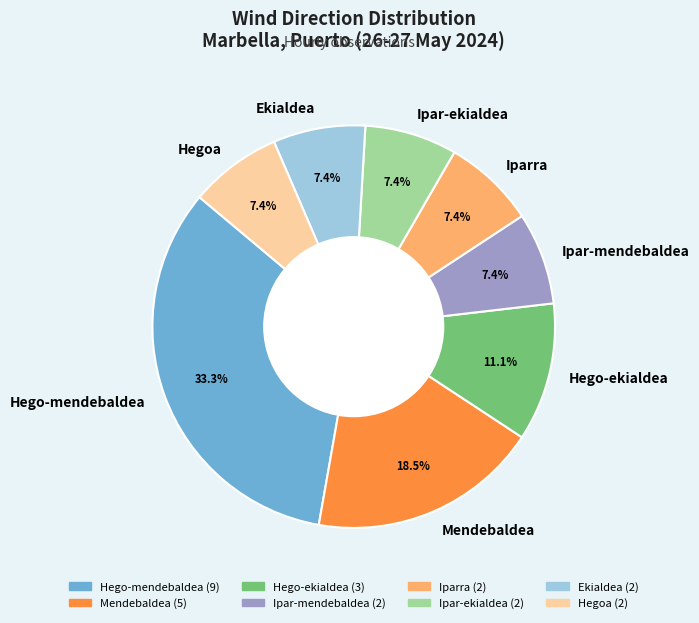

To the nearest percent, what percentage of the pie is Ipar-mendebaldea?

7%